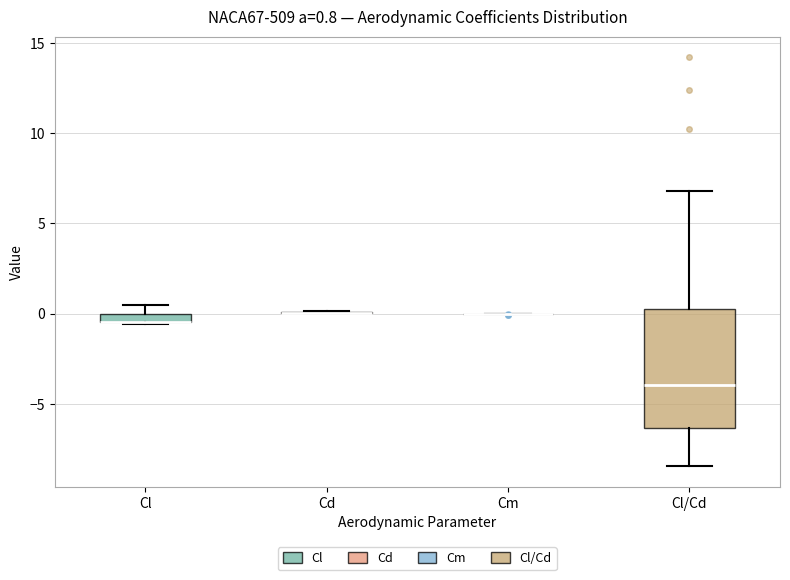

Which box is the tallest, from its lower edge to its upper edge?

Cl/Cd